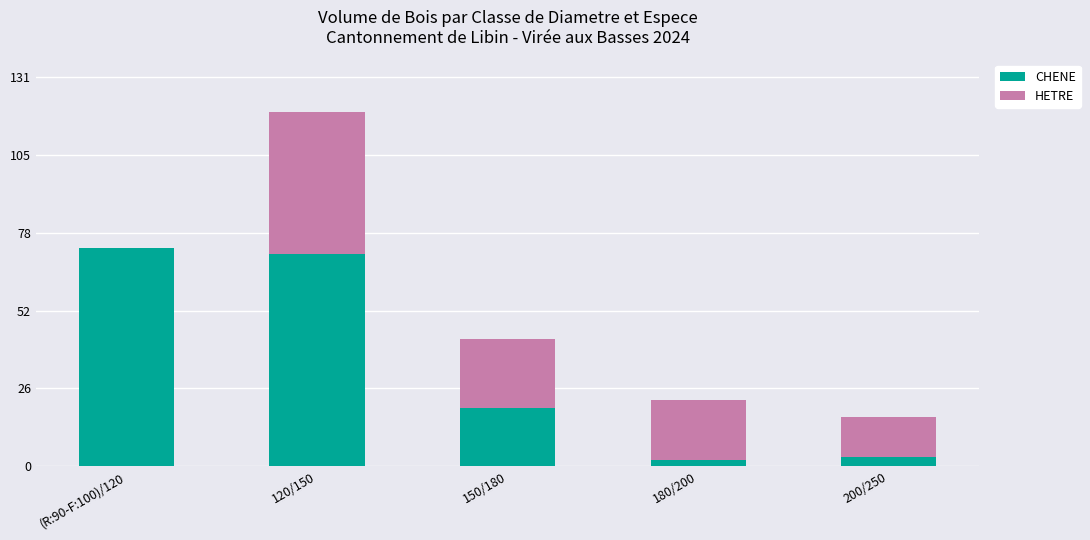

What is the maximum value for CHENE?

73.4